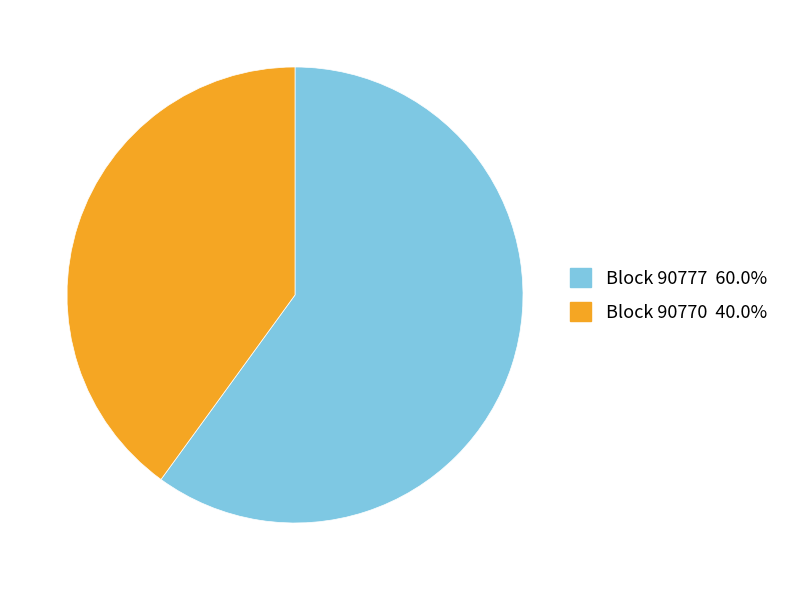

Does any single category account for the majority?

Yes